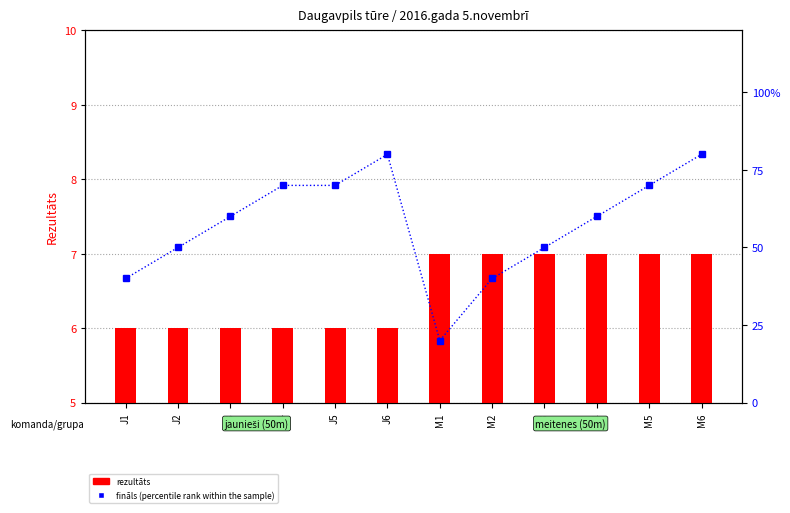

What are all the series names shown in the legend?

rezultāts (Rezultāts), fināls (percentile rank within the sample)